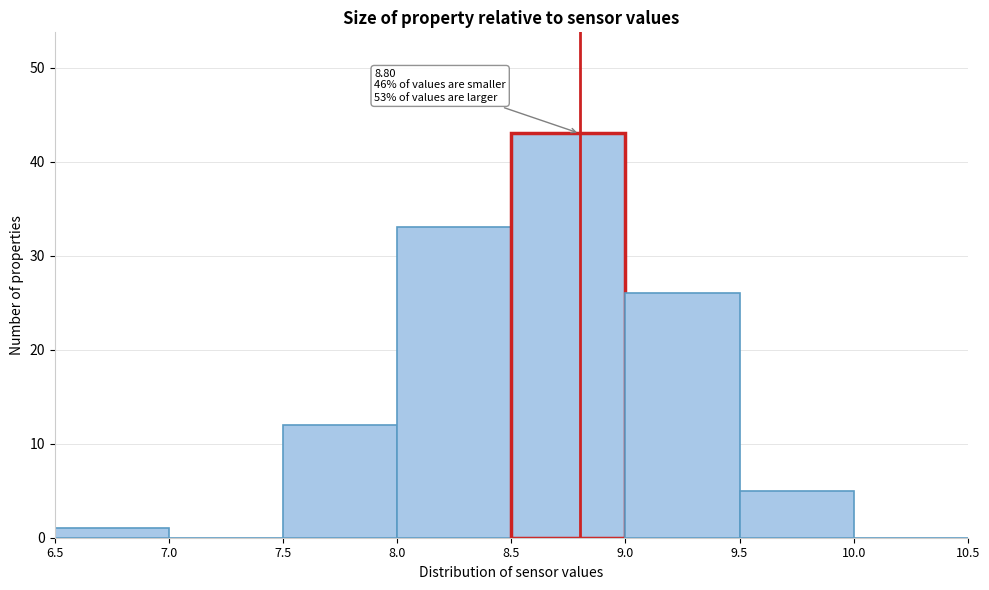

Which range on the x-axis has the tallest bar?

8.5 to 9.0